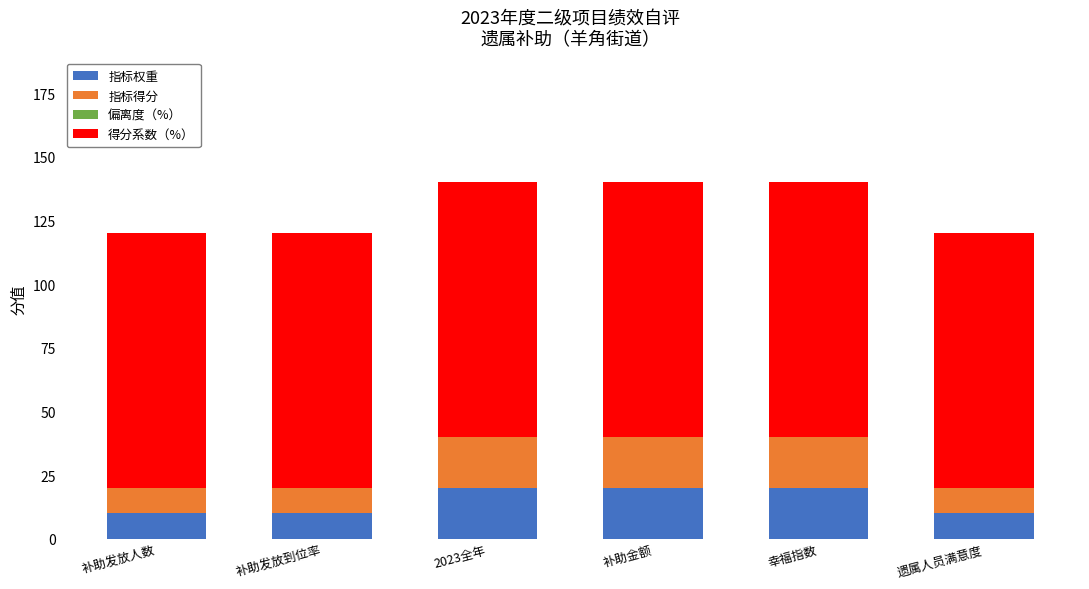

What is the total value across all series at 遗属人员满意度?

120